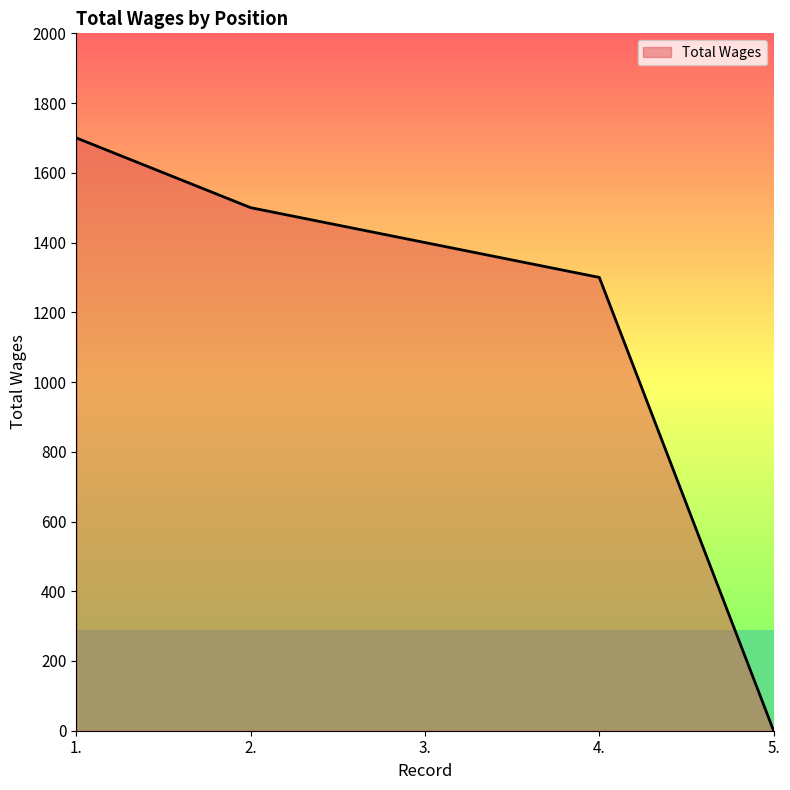

How many categories are shown in the chart?

5